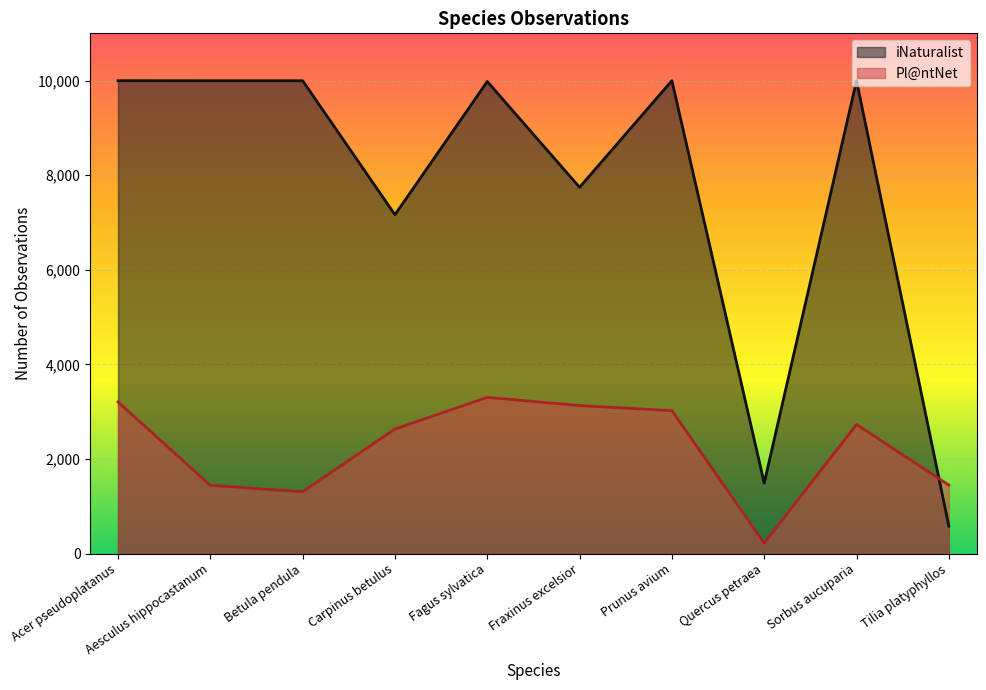

What is the value of the Pl@ntNet point at the 9th from the left?

2730